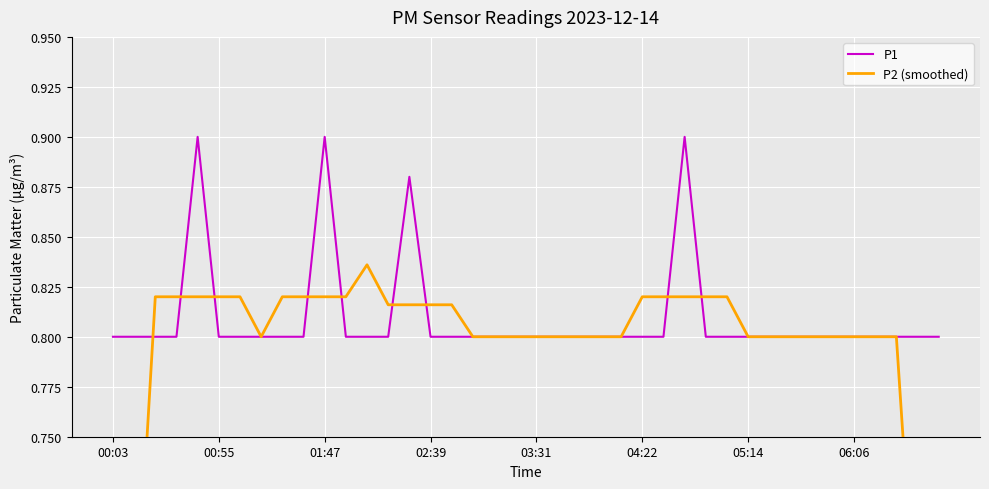

What is the minimum value shown in the chart?

0.5